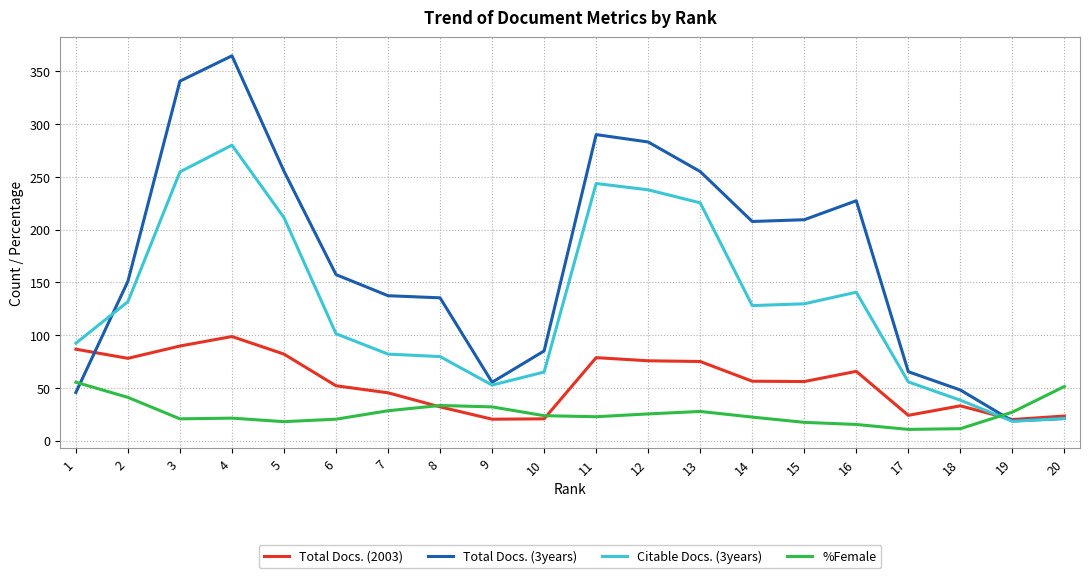

What is the maximum value for Total Docs. (3years)?

364.7